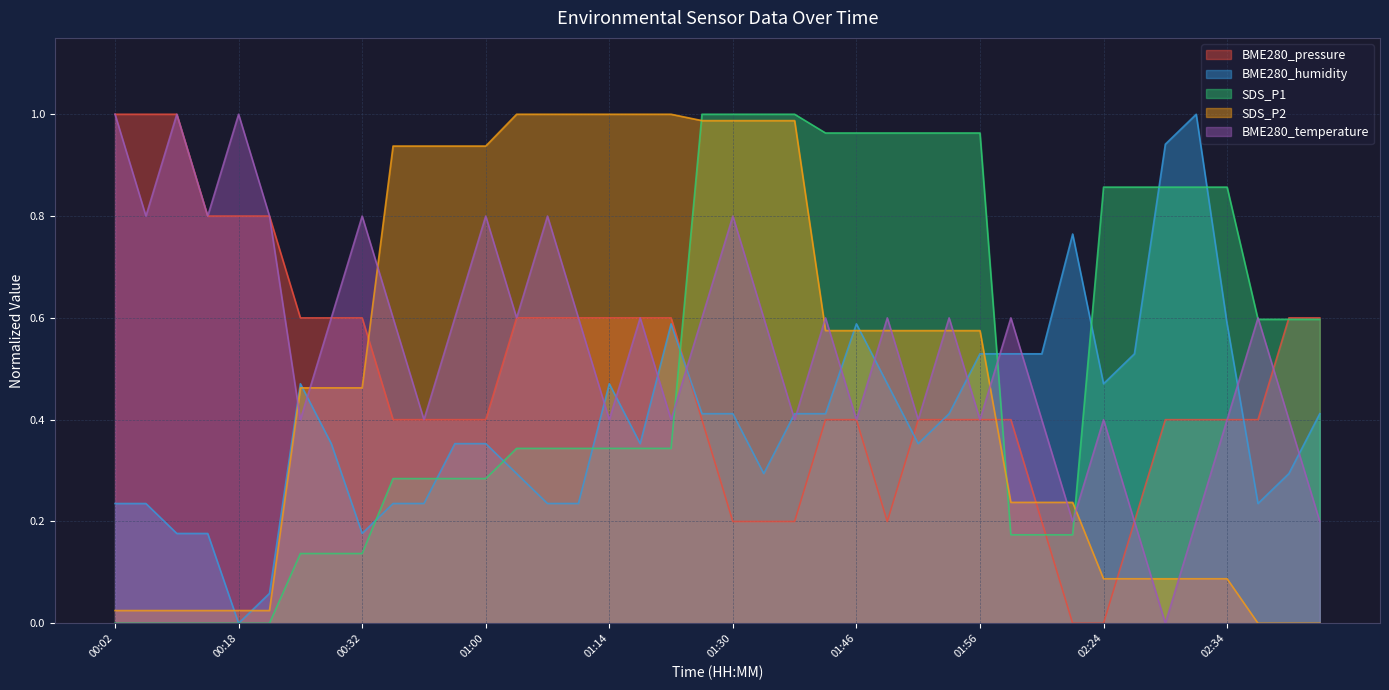

Reading left to right, transcribe all the data shown in this chart.

BME280_pressure: 00:02=1.0	00:10=1.0	00:12=1.0	00:16=0.8	00:18=0.8	00:20=0.8	00:26=0.6	00:28=0.6	00:32=0.6	00:42=0.4	00:56=0.4	00:58=0.4	01:00=0.4	01:02=0.6	01:10=0.6	01:12=0.6	01:14=0.6	01:16=0.6	01:18=0.6	01:26=0.4	01:30=0.2	01:32=0.2	01:38=0.2	01:44=0.4	01:46=0.4	01:48=0.2	01:52=0.4	01:54=0.4	01:56=0.4	02:08=0.4	02:12=0.2	02:20=0.0	02:24=0.0	02:26=0.2	02:28=0.4	02:30=0.4	02:34=0.4	02:42=0.4	02:44=0.6	02:46=0.6
BME280_humidity: 00:02=0.2	00:10=0.2	00:12=0.2	00:16=0.2	00:18=0.0	00:20=0.1	00:26=0.5	00:28=0.4	00:32=0.2	00:42=0.2	00:56=0.2	00:58=0.4	01:00=0.4	01:02=0.3	01:10=0.2	01:12=0.2	01:14=0.5	01:16=0.4	01:18=0.6	01:26=0.4	01:30=0.4	01:32=0.3	01:38=0.4	01:44=0.4	01:46=0.6	01:48=0.5	01:52=0.4	01:54=0.4	01:56=0.5	02:08=0.5	02:12=0.5	02:20=0.8	02:24=0.5	02:26=0.5	02:28=0.9	02:30=1.0	02:34=0.6	02:42=0.2	02:44=0.3	02:46=0.4
SDS_P1: 00:02=0.0	00:10=0.0	00:12=0.0	00:16=0.0	00:18=0.0	00:20=0.0	00:26=0.1	00:28=0.1	00:32=0.1	00:42=0.3	00:56=0.3	00:58=0.3	01:00=0.3	01:02=0.3	01:10=0.3	01:12=0.3	01:14=0.3	01:16=0.3	01:18=0.3	01:26=1.0	01:30=1.0	01:32=1.0	01:38=1.0	01:44=1.0	01:46=1.0	01:48=1.0	01:52=1.0	01:54=1.0	01:56=1.0	02:08=0.2	02:12=0.2	02:20=0.2	02:24=0.9	02:26=0.9	02:28=0.9	02:30=0.9	02:34=0.9	02:42=0.6	02:44=0.6	02:46=0.6
SDS_P2: 00:02=0.0	00:10=0.0	00:12=0.0	00:16=0.0	00:18=0.0	00:20=0.0	00:26=0.5	00:28=0.5	00:32=0.5	00:42=0.9	00:56=0.9	00:58=0.9	01:00=0.9	01:02=1.0	01:10=1.0	01:12=1.0	01:14=1.0	01:16=1.0	01:18=1.0	01:26=1.0	01:30=1.0	01:32=1.0	01:38=1.0	01:44=0.6	01:46=0.6	01:48=0.6	01:52=0.6	01:54=0.6	01:56=0.6	02:08=0.2	02:12=0.2	02:20=0.2	02:24=0.1	02:26=0.1	02:28=0.1	02:30=0.1	02:34=0.1	02:42=0.0	02:44=0.0	02:46=0.0
BME280_temperature: 00:02=1.0	00:10=0.8	00:12=1.0	00:16=0.8	00:18=1.0	00:20=0.8	00:26=0.4	00:28=0.6	00:32=0.8	00:42=0.6	00:56=0.4	00:58=0.6	01:00=0.8	01:02=0.6	01:10=0.8	01:12=0.6	01:14=0.4	01:16=0.6	01:18=0.4	01:26=0.6	01:30=0.8	01:32=0.6	01:38=0.4	01:44=0.6	01:46=0.4	01:48=0.6	01:52=0.4	01:54=0.6	01:56=0.4	02:08=0.6	02:12=0.4	02:20=0.2	02:24=0.4	02:26=0.2	02:28=0.0	02:30=0.2	02:34=0.4	02:42=0.6	02:44=0.4	02:46=0.2